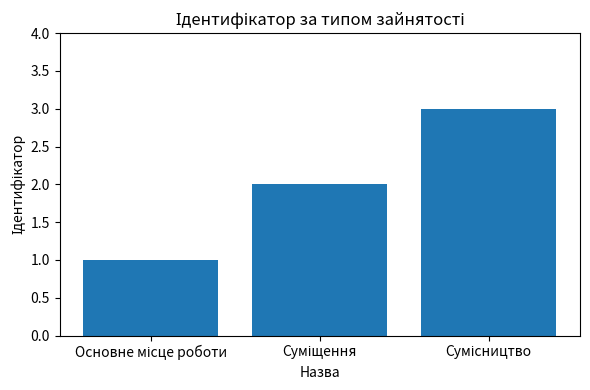

What is the sum of all values?

6